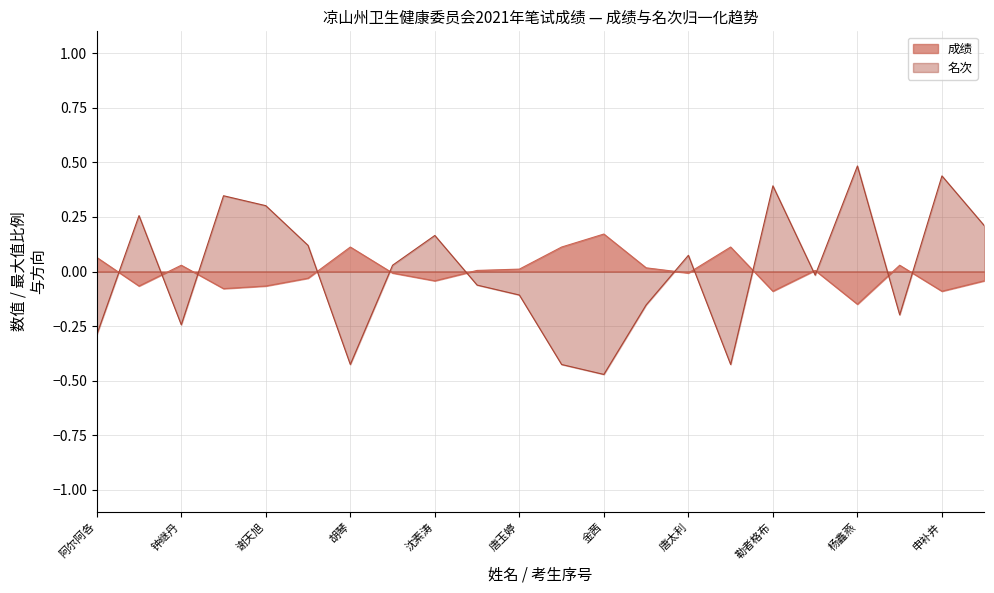

Which category has the lowest value across all series?

金茜